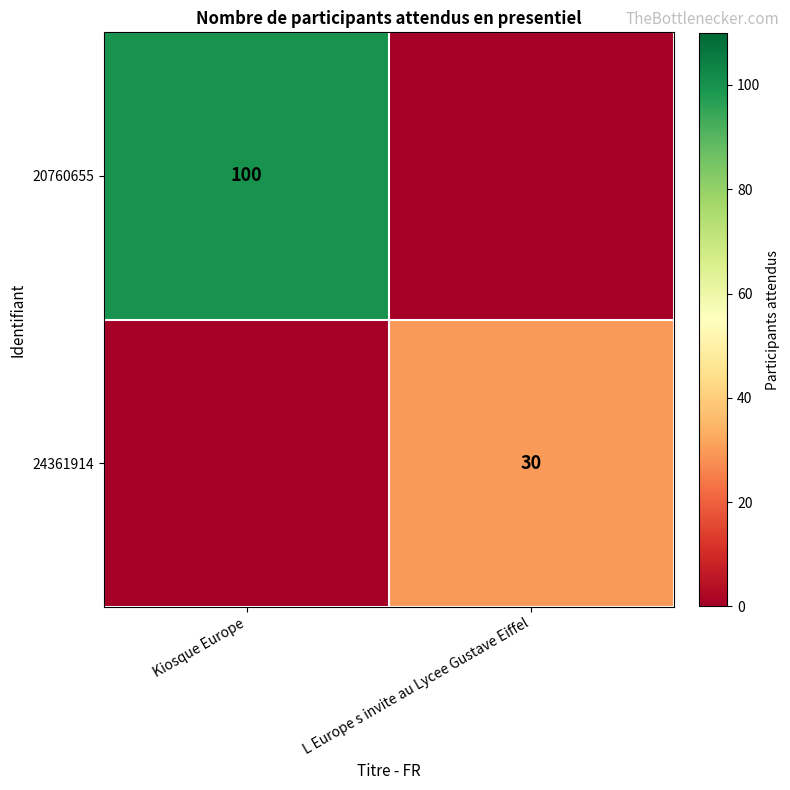

The value of 20760655 at Kiosque Europe is 174. True or false?

False